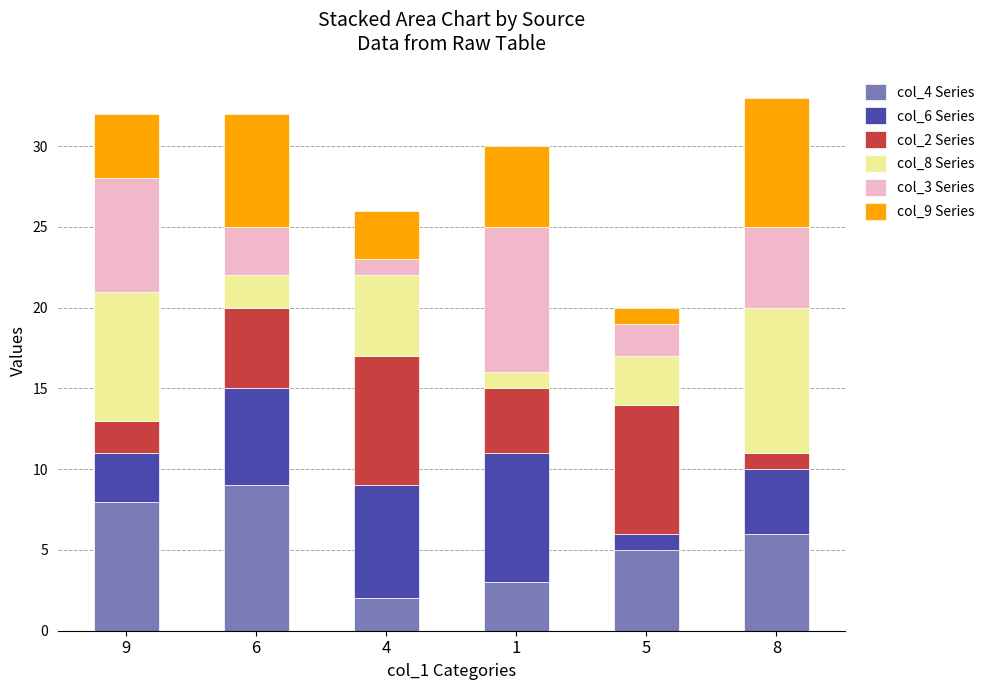

What is the lowest value of the col_4 Series series?

2